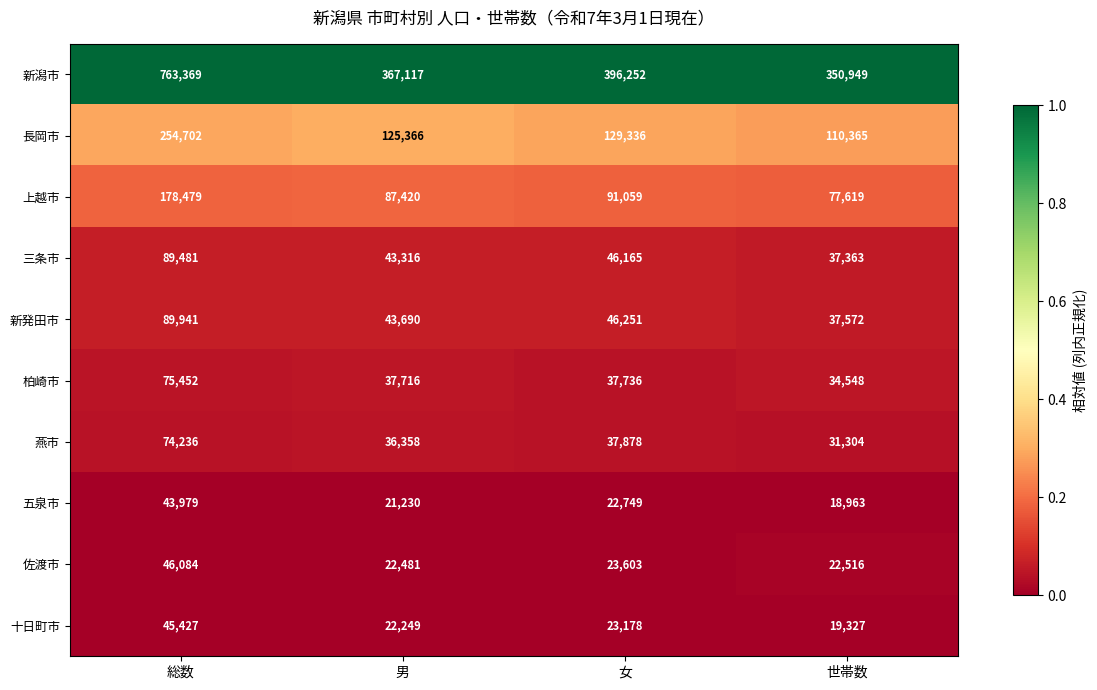

Rank the series by their maximum value, from lowest to highest.

五泉市, 十日町市, 佐渡市, 燕市, 柏崎市, 三条市, 新発田市, 上越市, 長岡市, 新潟市